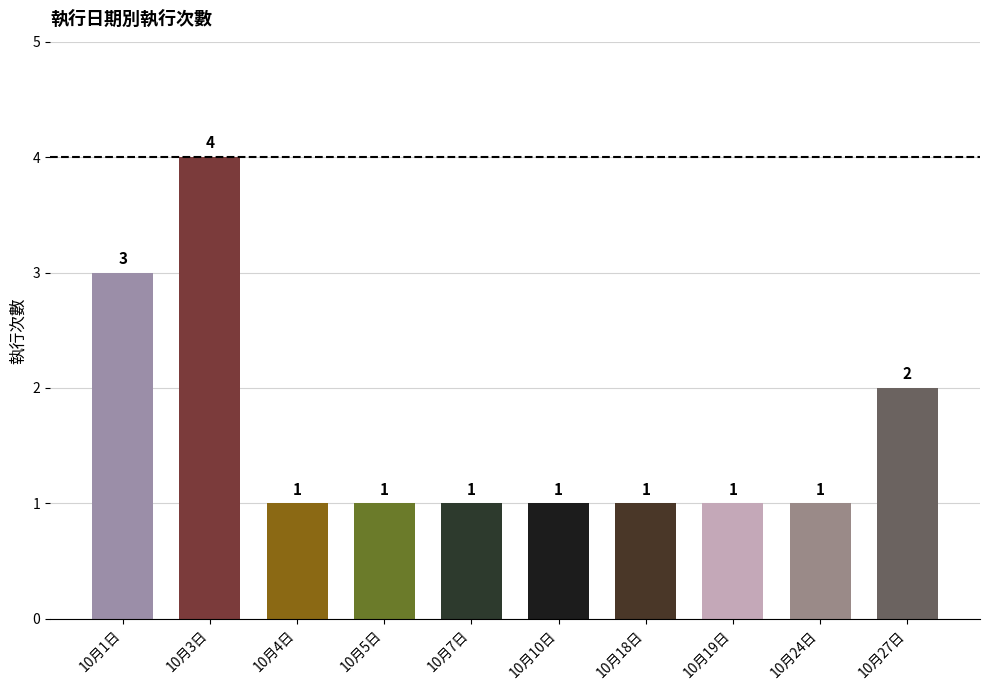

Where is the data nearest to the value 2?

10月27日